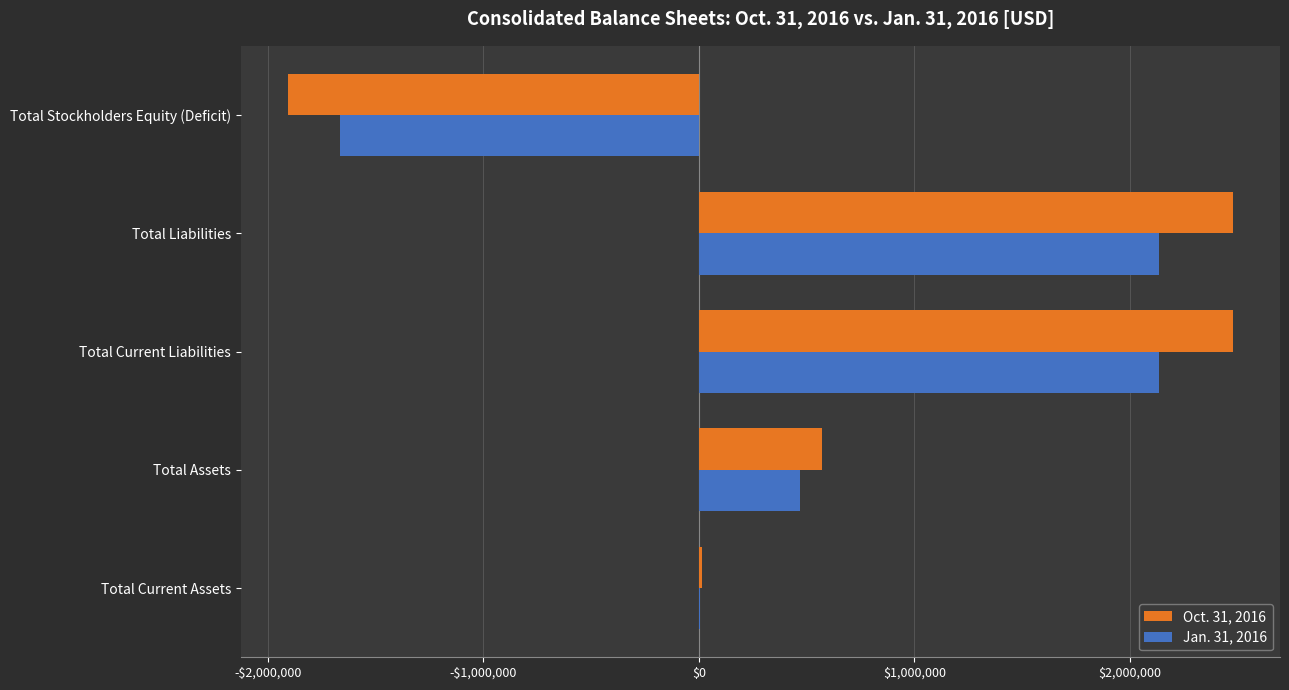

Count the Oct. 31, 2016 values in the range 15914 to 2477904.

4